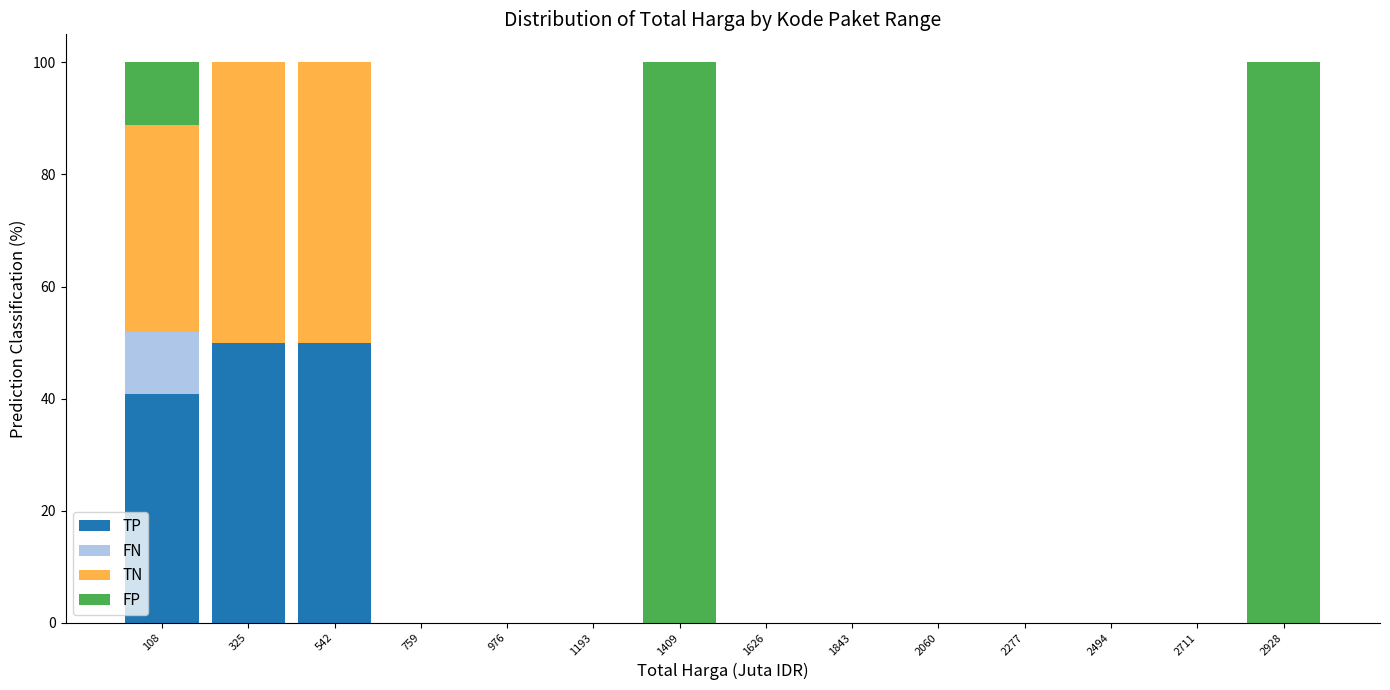

Reading left to right, list every stacked bar in this chart as the range it spans on the x-axis followed by its total height. Neither the bar edges nor the heights are printed on the chart, so give them approximately, as read against the axes.

0 to 200: 100
200 to 450: 100
450 to 650: 100
650 to 850: 0
850 to 1100: 0
1100 to 1300: 0
1300 to 1500: 100
1500 to 1750: 0
1750 to 1950: 0
1950 to 2150: 0
2150 to 2400: 0
2400 to 2600: 0
2600 to 2800: 0
2800 to 3050: 100